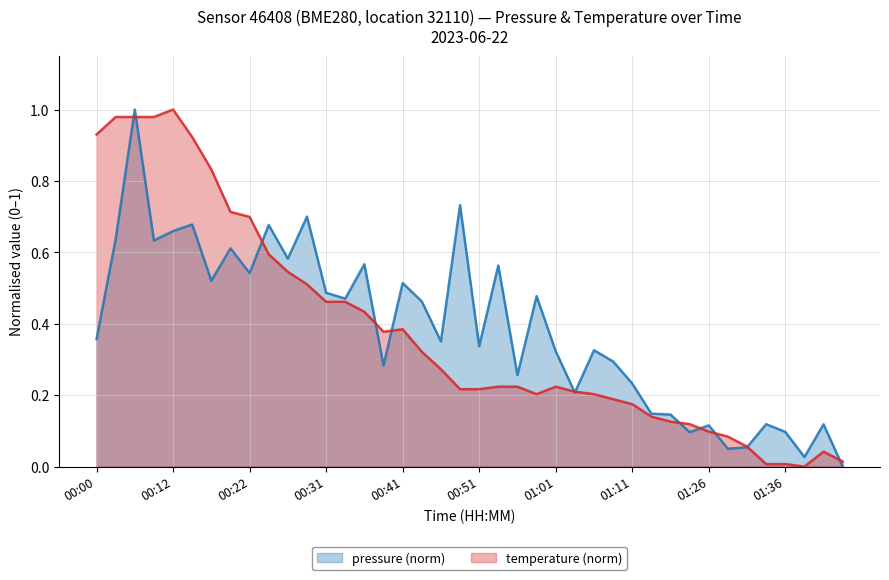

Reading left to right, extract all data points from this chart.

pressure (norm): 0.4	0.6	1.0	0.6	0.7	0.7	0.5	0.6	0.5	0.7	0.6	0.7	0.5	0.5	0.6	0.3	0.5	0.5	0.4	0.7	0.3	0.6	0.3	0.5	0.3	0.2	0.3	0.3	0.2	0.1	0.1	0.1	0.1	0.1	0.1	0.1	0.1	0.0	0.1	0.0
temperature (norm): 0.9	1.0	1.0	1.0	1.0	0.9	0.8	0.7	0.7	0.6	0.5	0.5	0.5	0.5	0.4	0.4	0.4	0.3	0.3	0.2	0.2	0.2	0.2	0.2	0.2	0.2	0.2	0.2	0.2	0.1	0.1	0.1	0.1	0.1	0.1	0.0	0.0	0.0	0.0	0.0